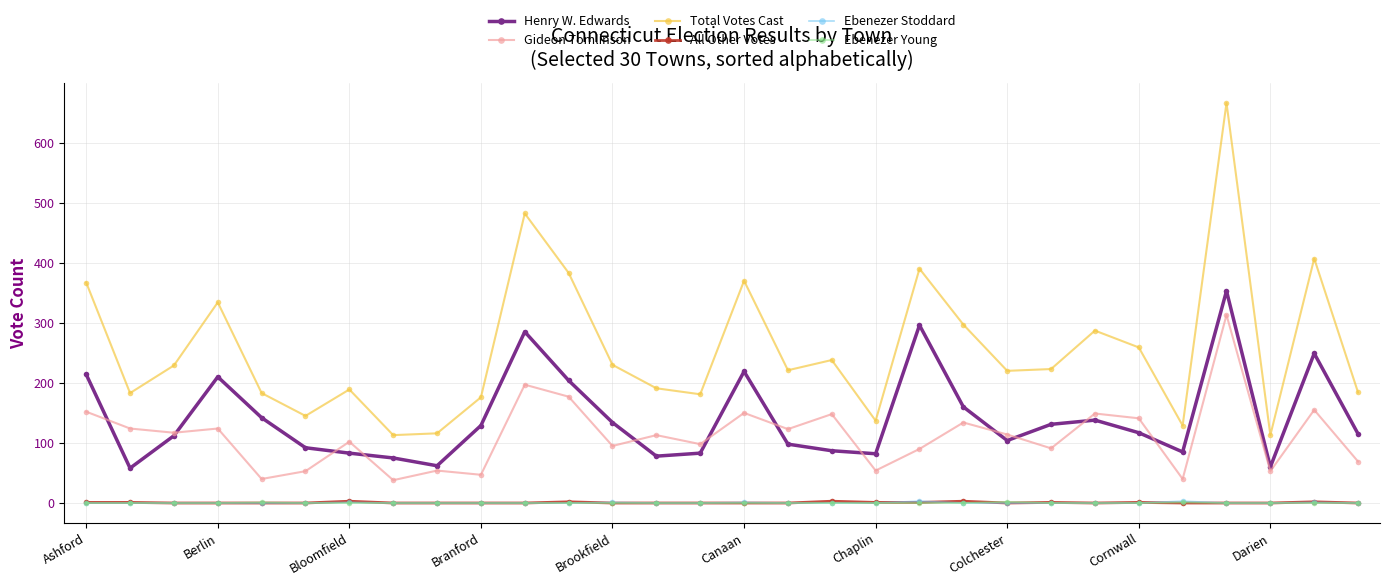

True or false: Gideon Tomlinson has more than 1 points higher than both neighbors.

True